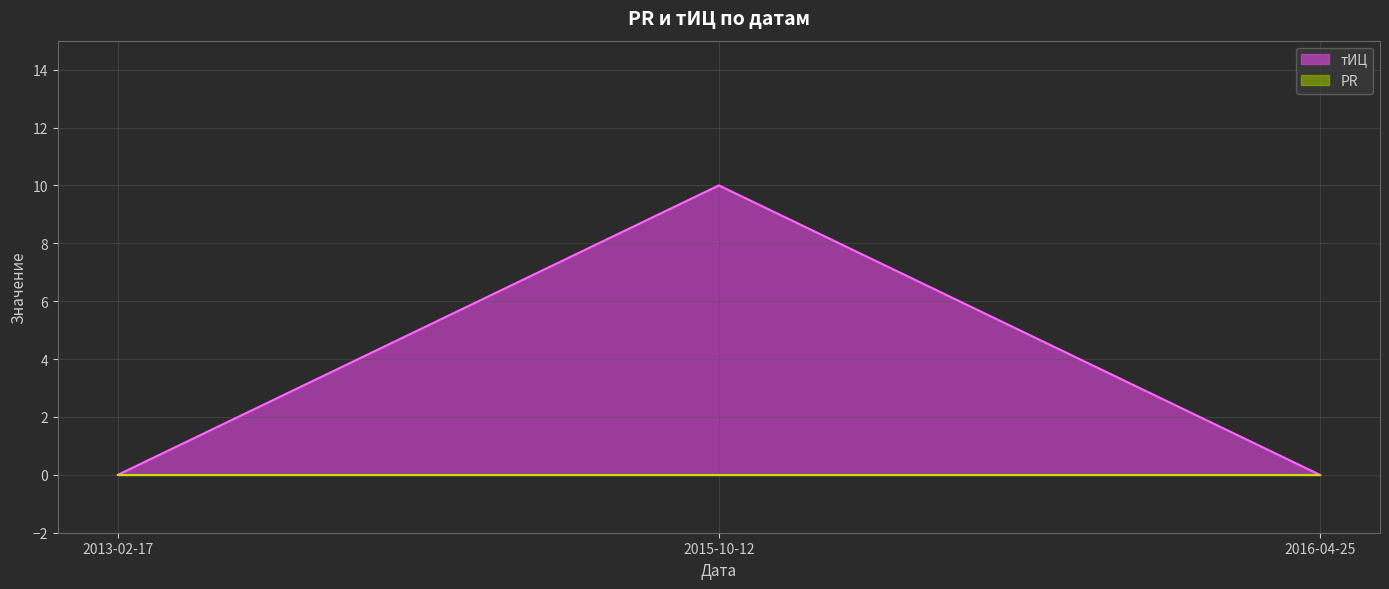

At which category does the chart reach its peak across all series?

2015-10-12